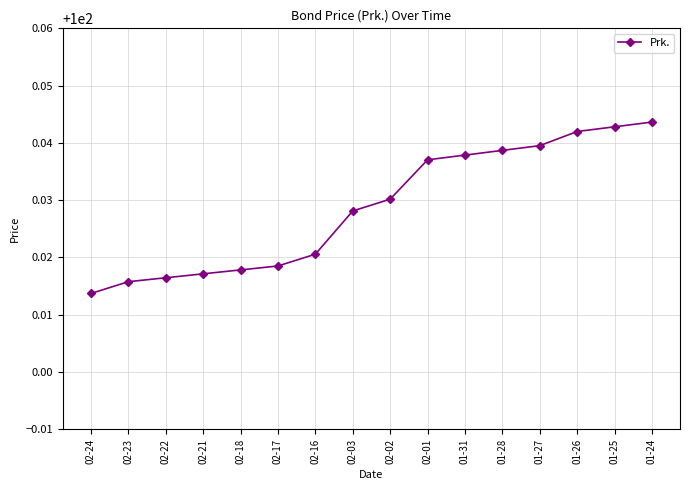

The value at 01-26 is 176.0. True or false?

False